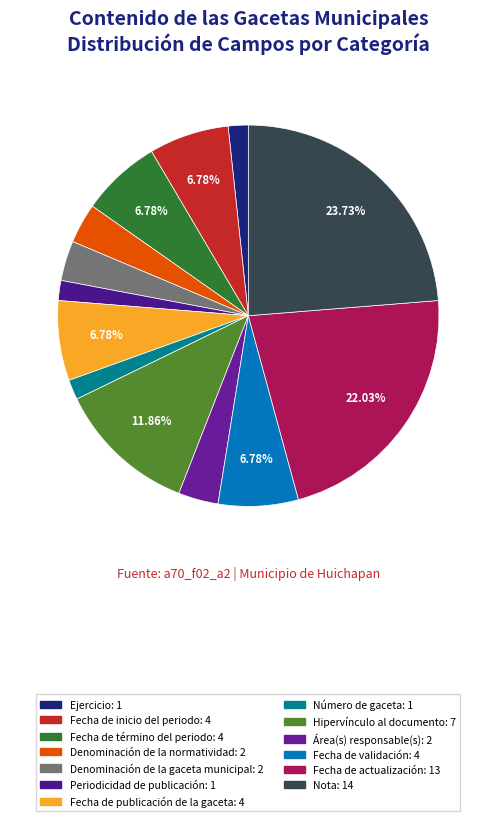

How many segments does this pie chart have?

13